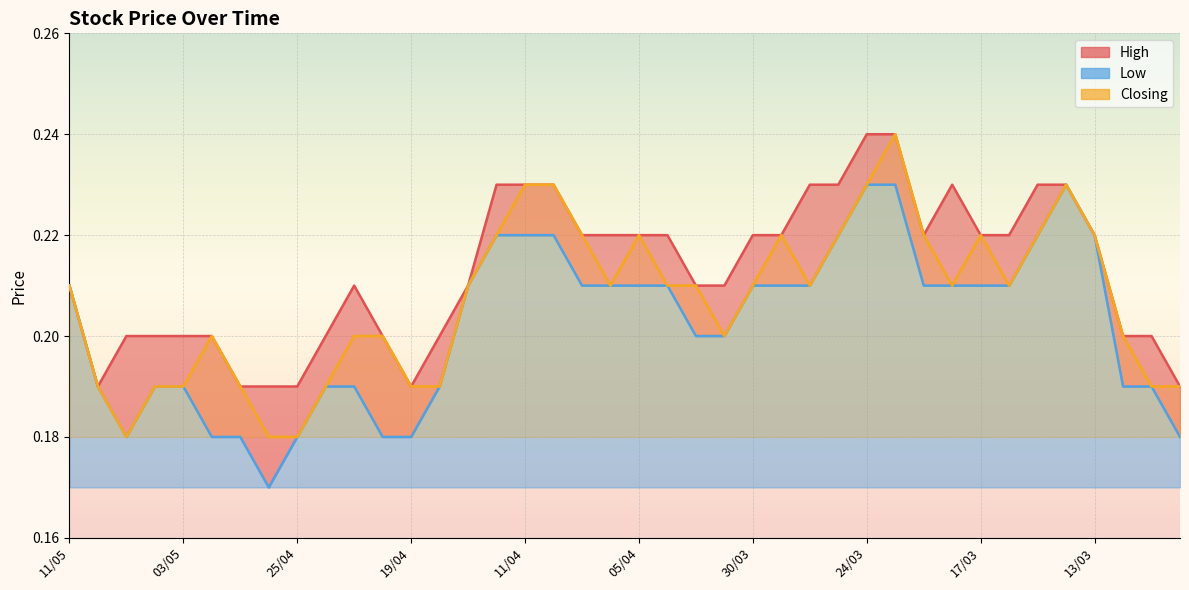

True or false: Closing has a value of 0.2 at 17/03.

True